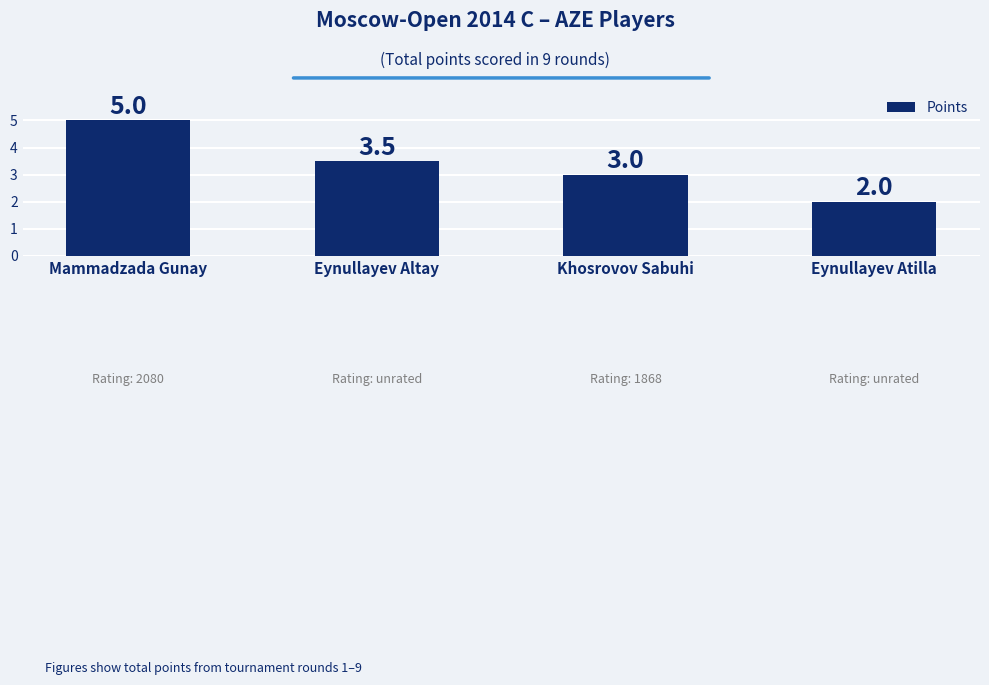

Are the bars horizontal?

No